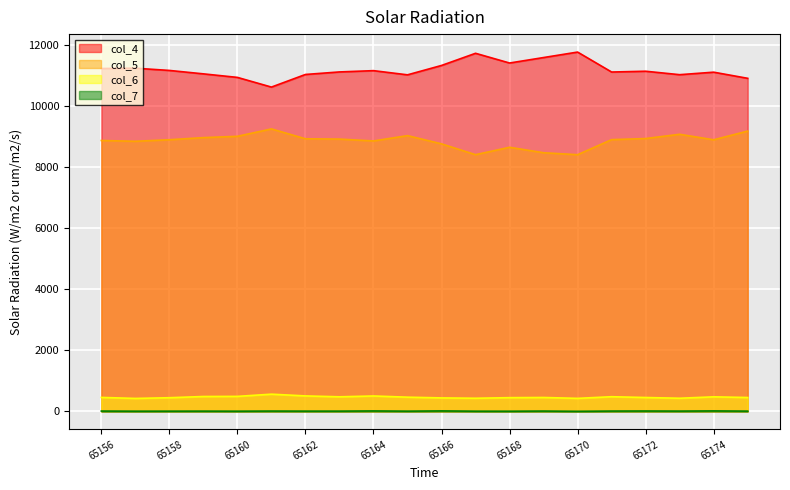

How many lines are shown in the chart?

4